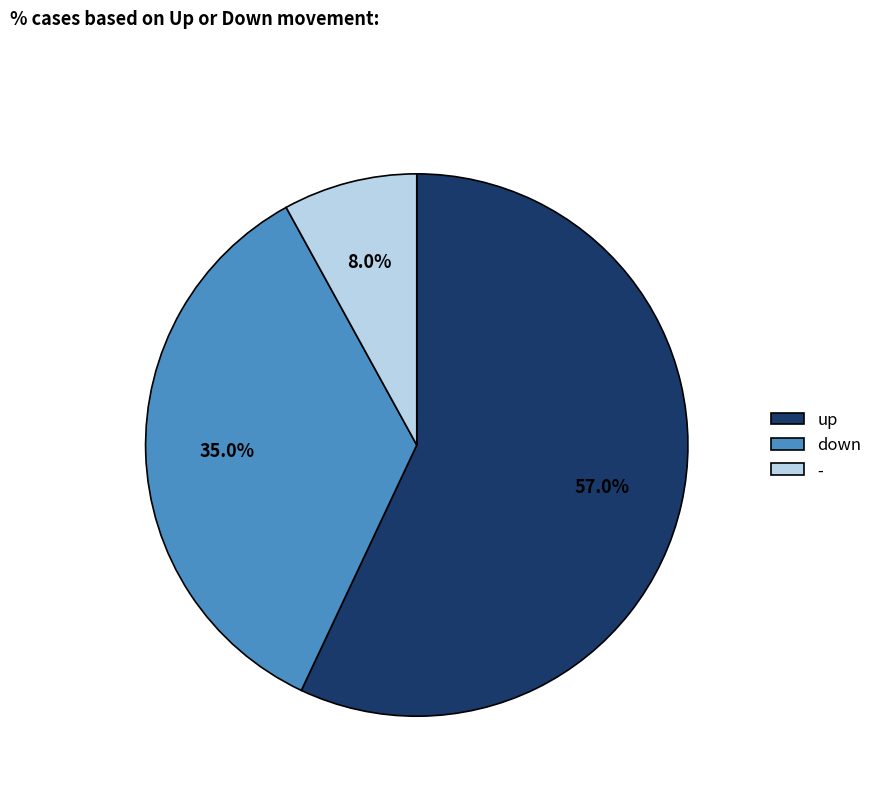

Count the number of slices in the pie.

3